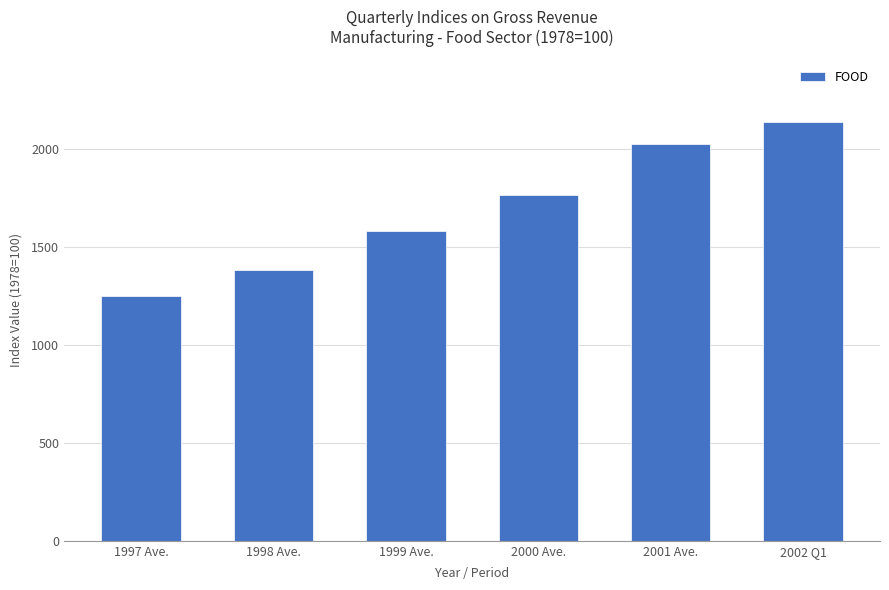

True or false: the data shows 1250.7 at 1997 Ave..

True